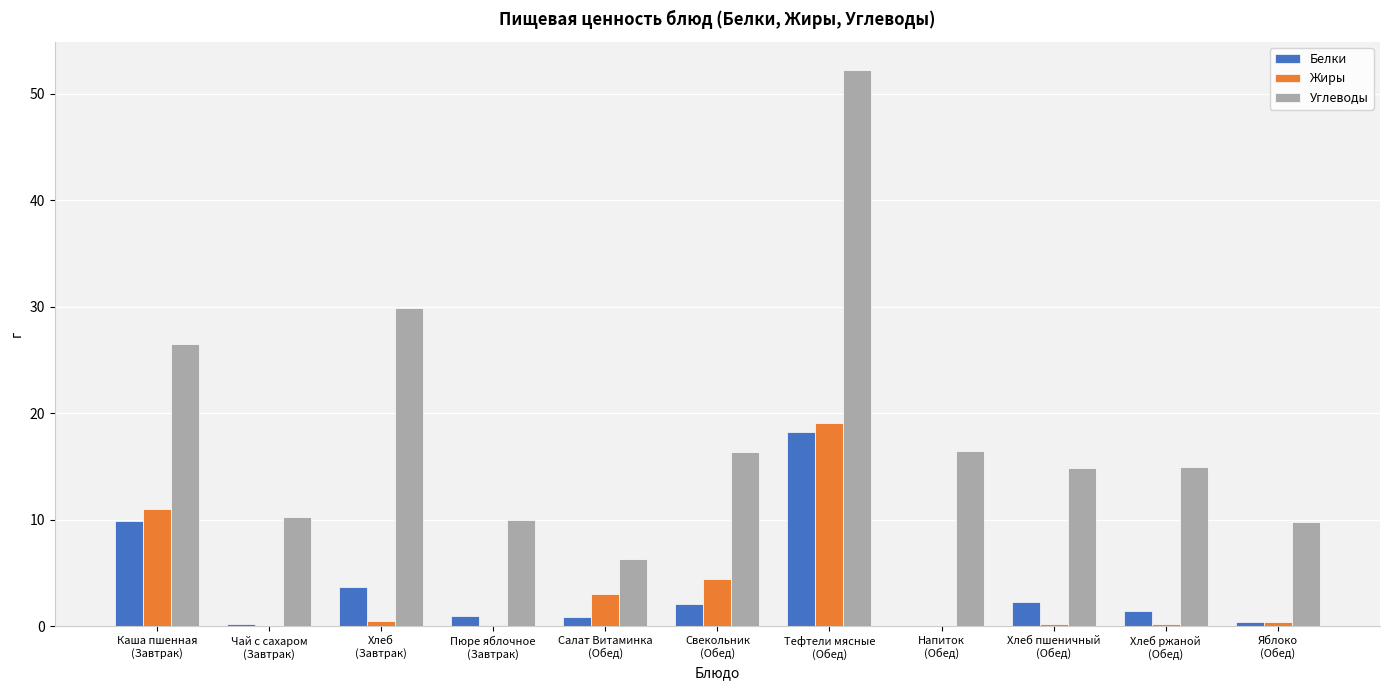

Which series has the largest total across all categories?

Углеводы